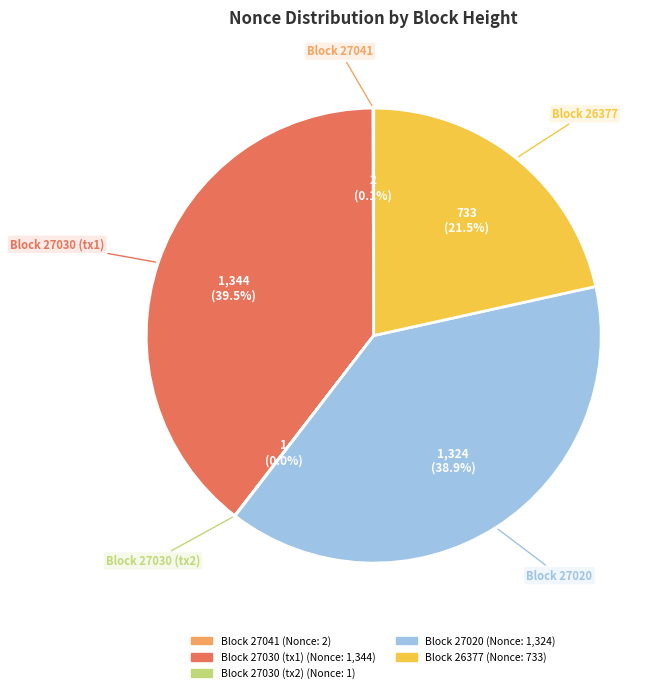

Does any single category account for the majority?

No